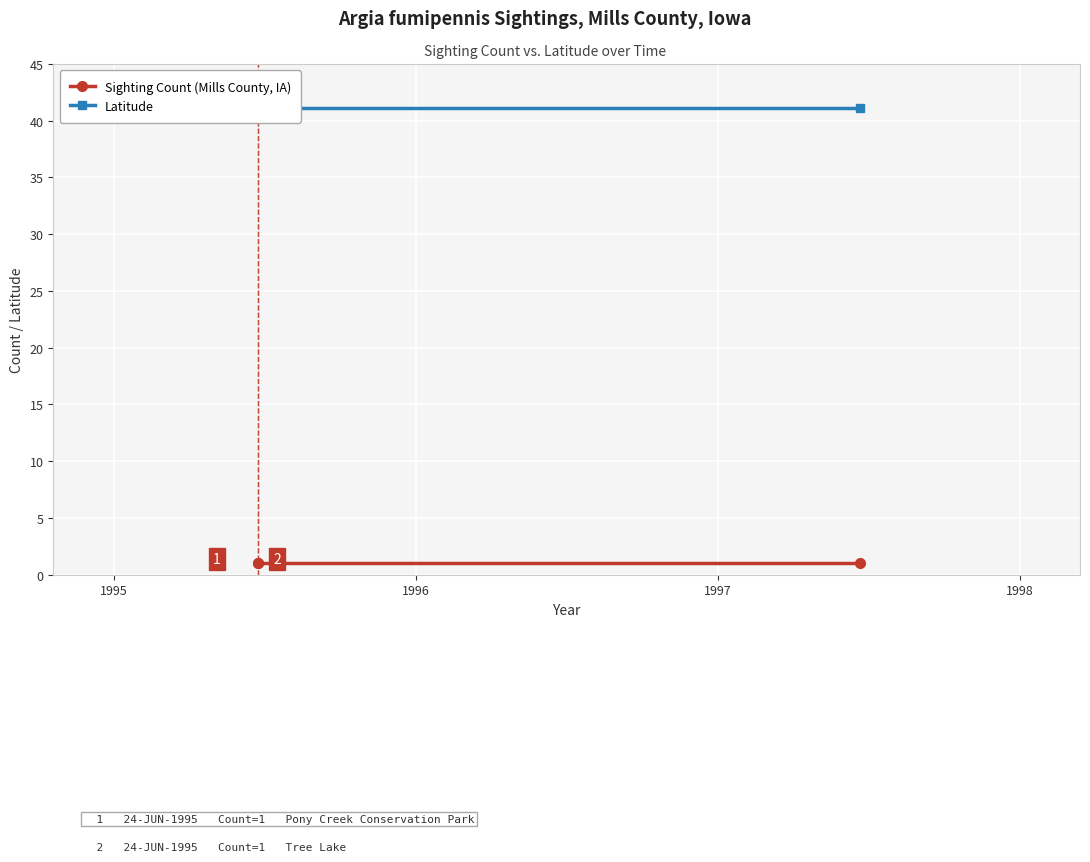

What are all the series names shown in the legend?

Sighting Count (Mills County, IA), Latitude